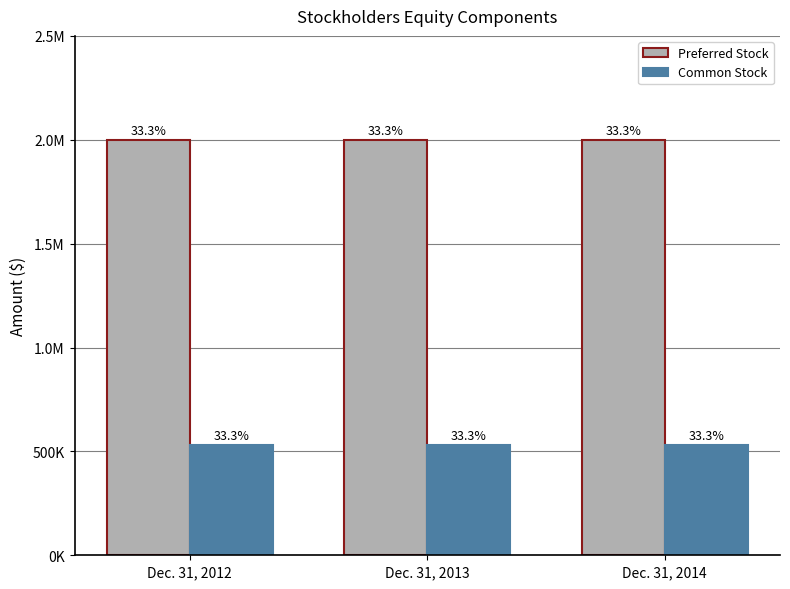

Rank the series at Dec. 31, 2013 from lowest to highest value.

Common Stock, Preferred Stock